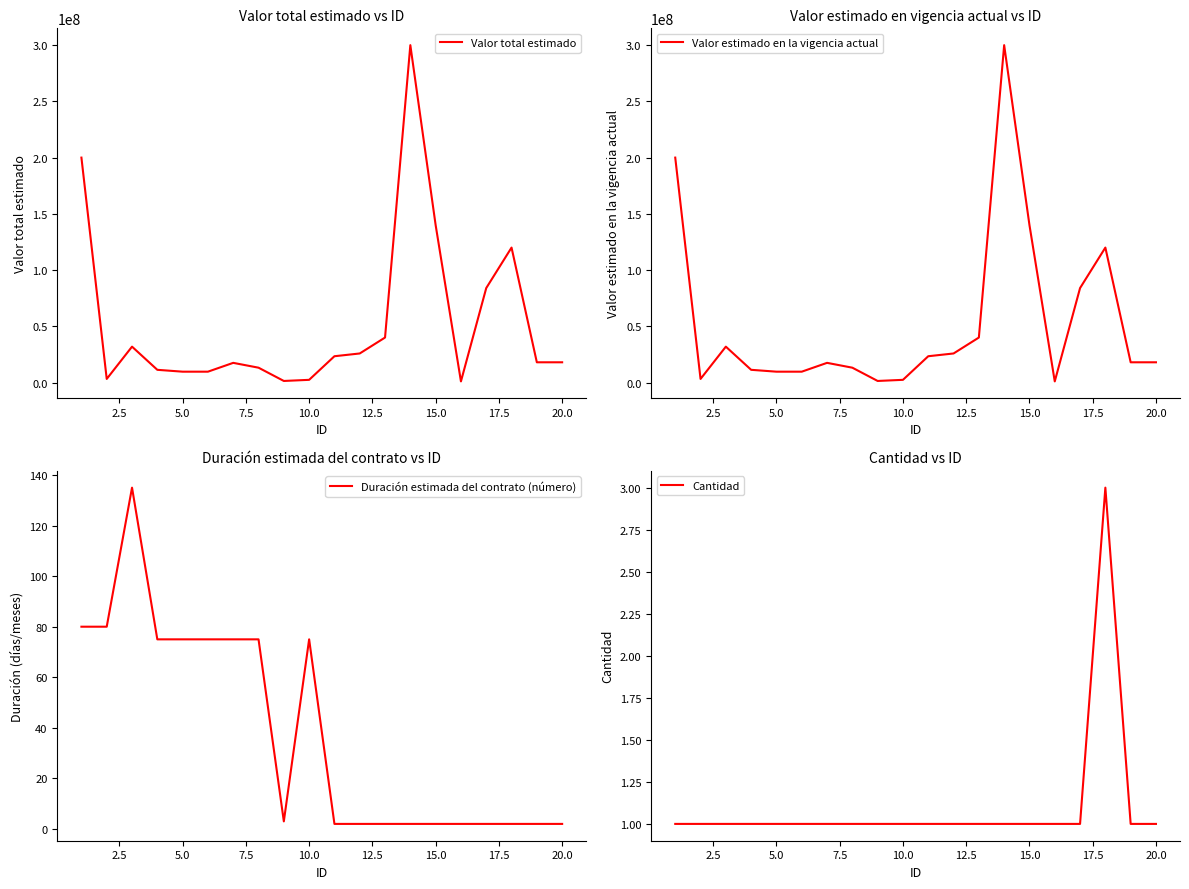

Which series has the widest spread of values?

Valor total estimado